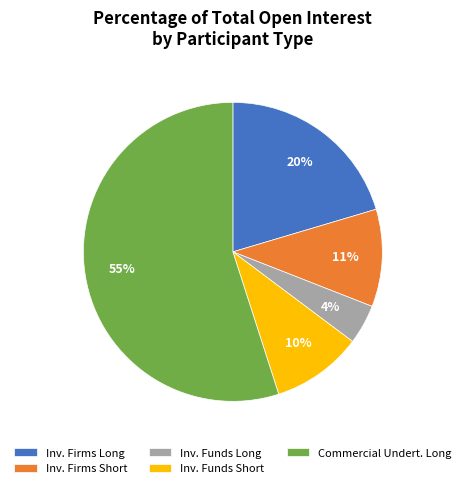

The Inv. Firms Long slice represents 33% of the pie. True or false?

False